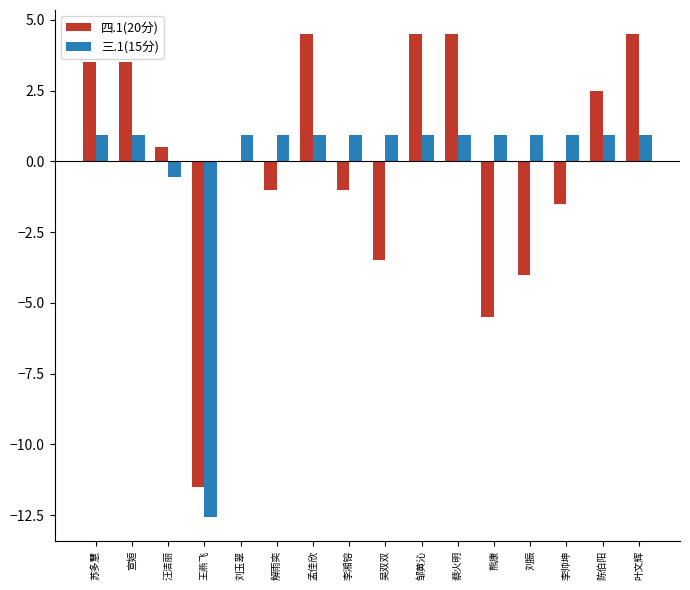

True or false: 三.1(15分) has a value of 0.9 at 邹黄沁.

True